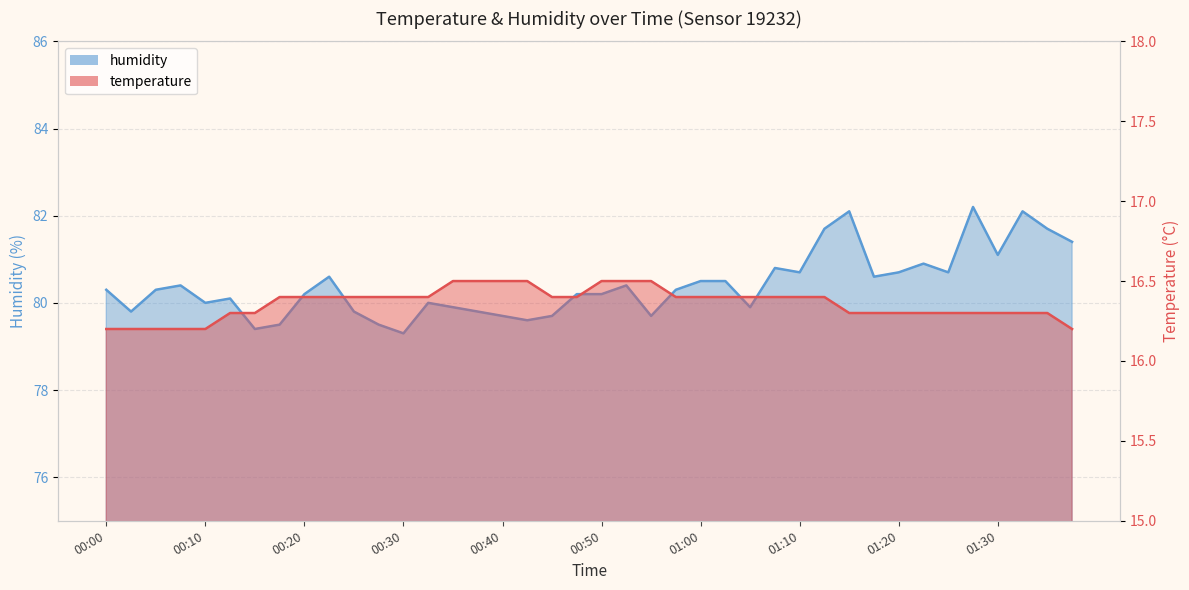

What is the label of the 28th point from the left?

01:08